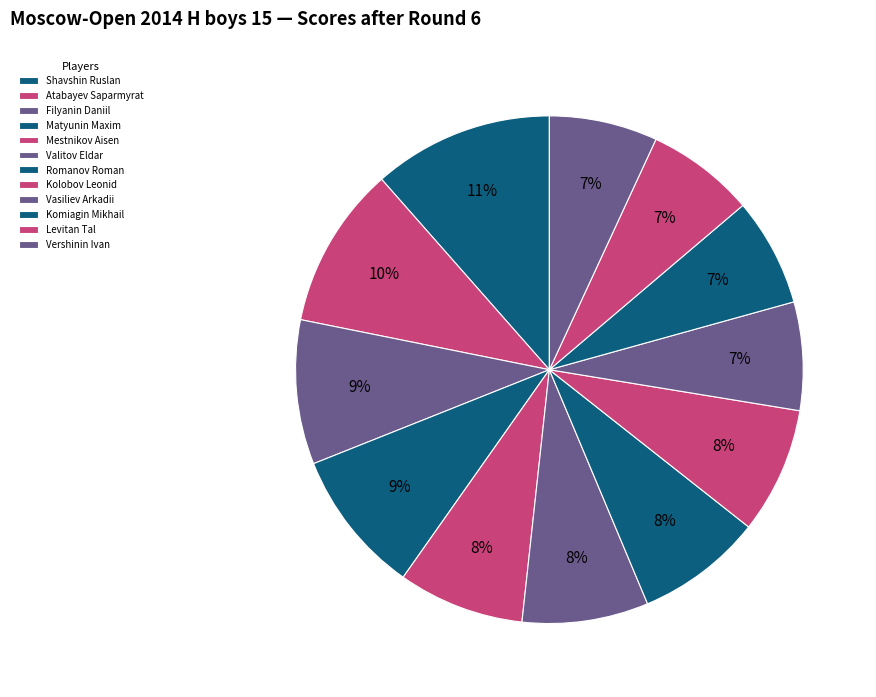

What is the largest slice in the pie chart?

Shavshin Ruslan